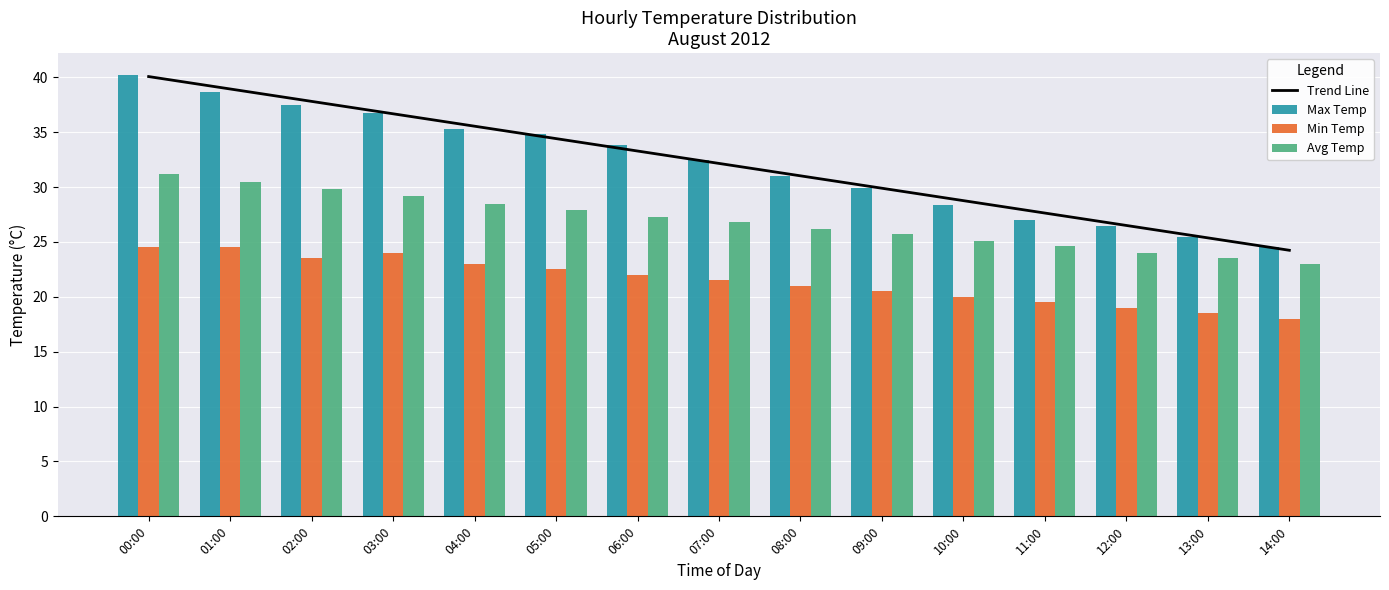

At which category does the chart reach its minimum across all series?

14:00